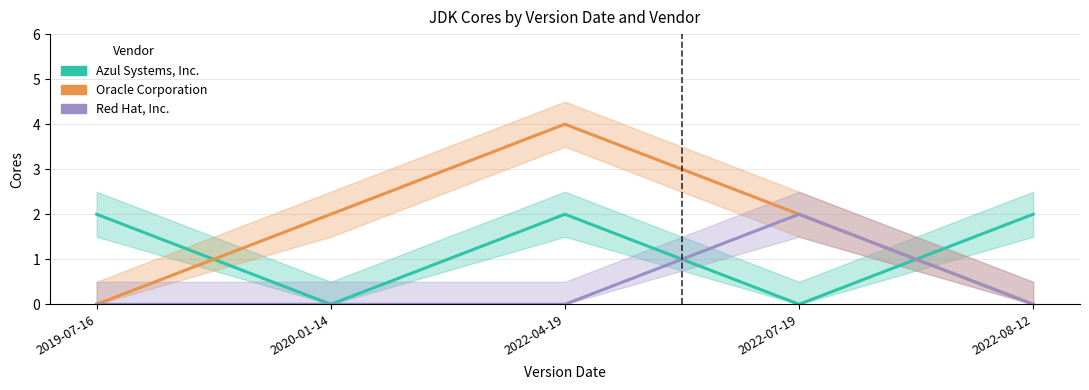

Between 2022-07-19 and 2022-08-12, which series saw the biggest shift?

Azul Systems, Inc.